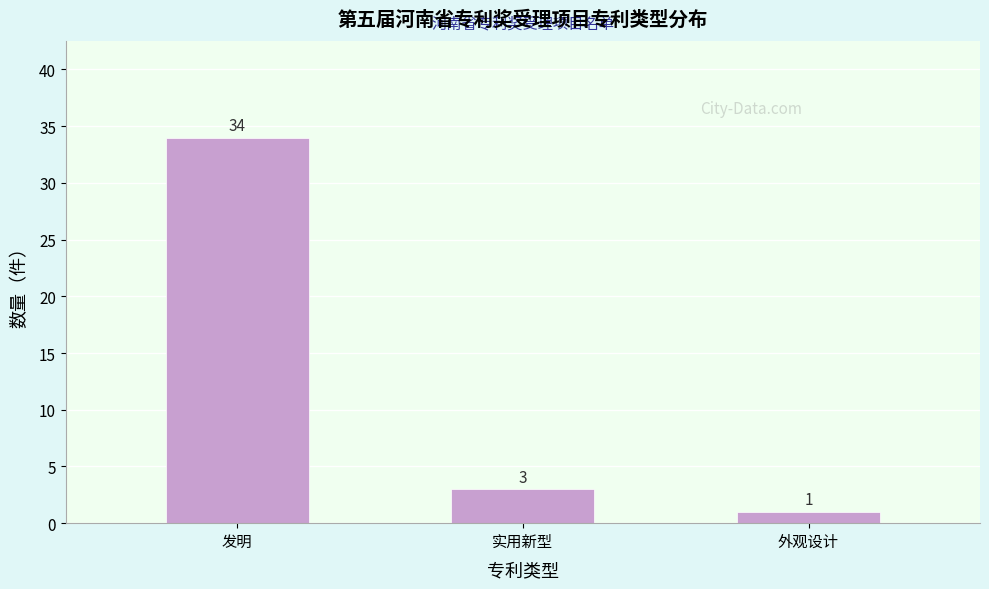

Reading left to right, what are all the values shown in this chart?

34	3	1